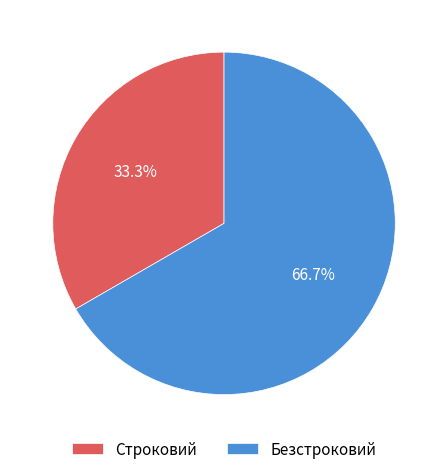

True or false: Безстроковий accounts for 67% of the total.

True